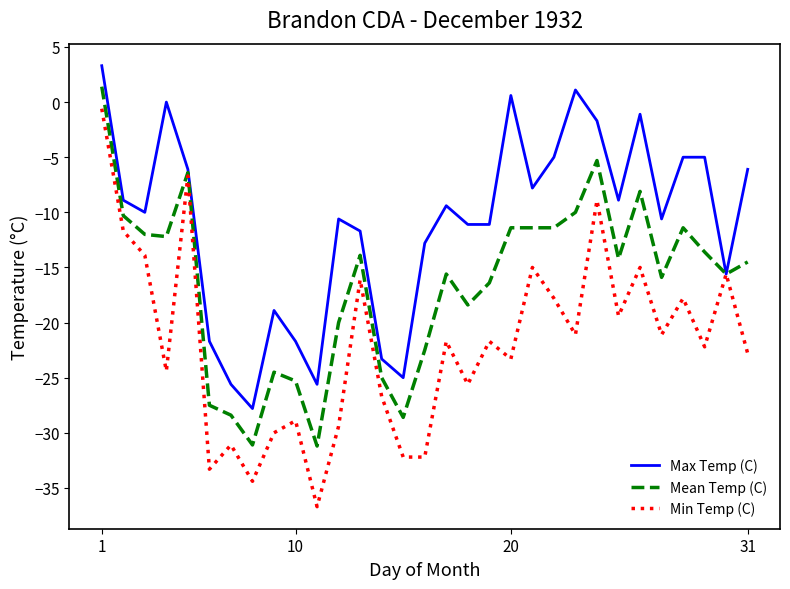

What is the highest value of the Max Temp (C) series?

3.3